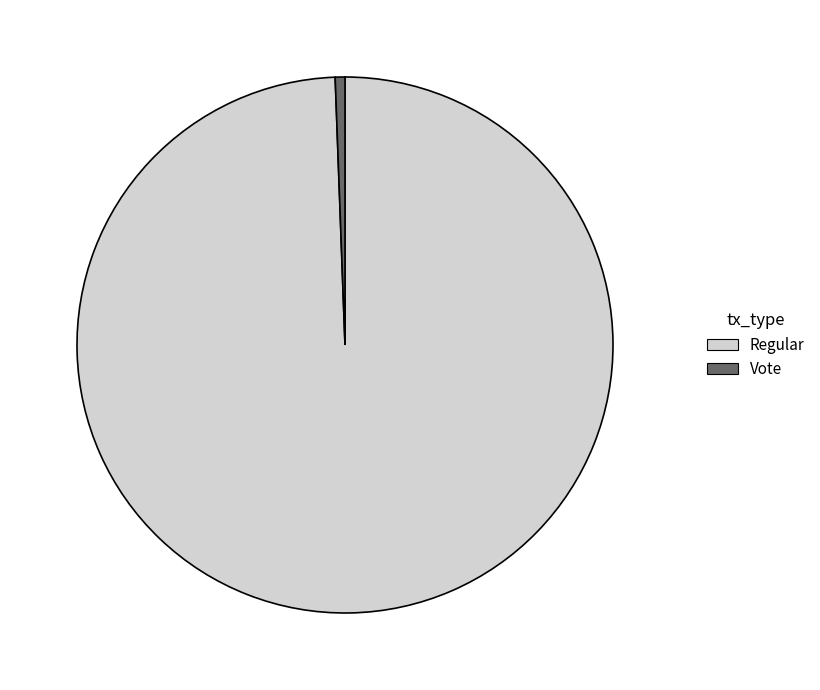

Is Regular the majority of the pie?

Yes